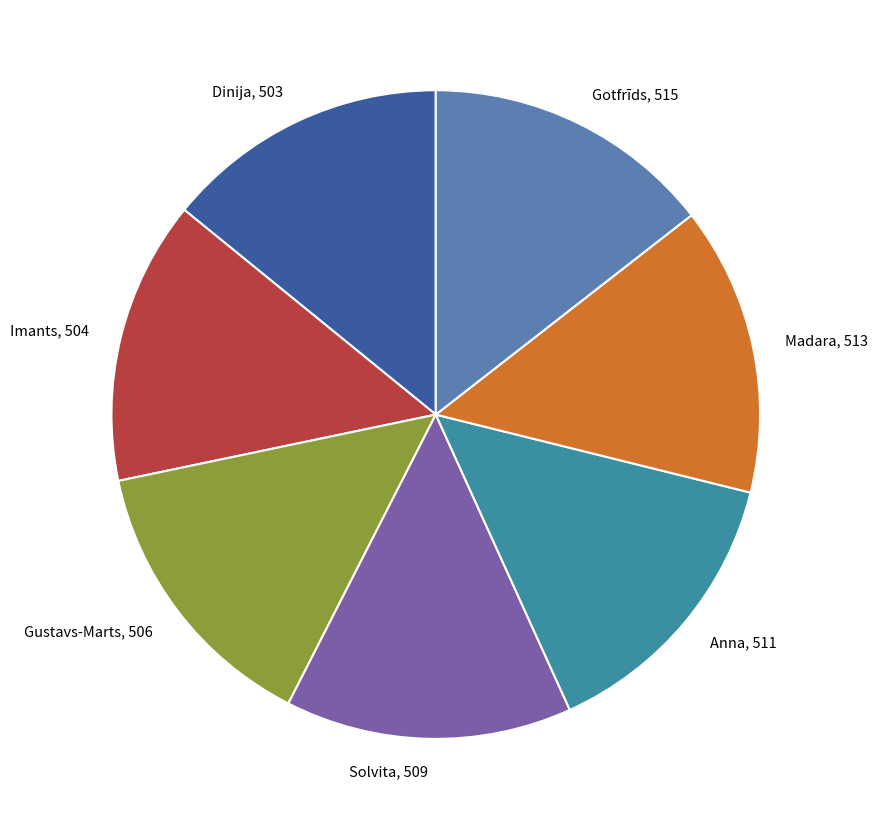

Do Gustavs-Marts and Anna together represent more than half of the pie?

No